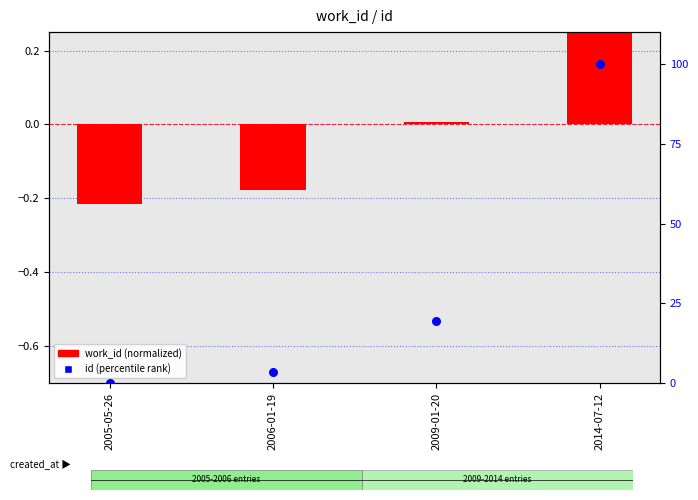

What are all the series names shown in the legend?

work_id (normalized), id (percentile rank)